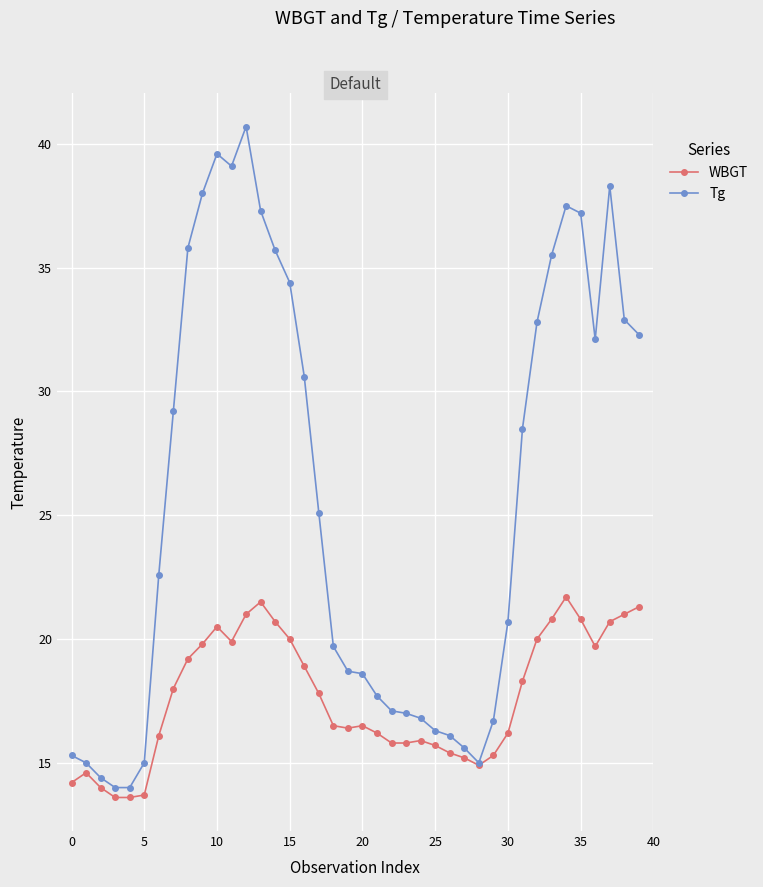

Which series has the widest spread of values?

Tg